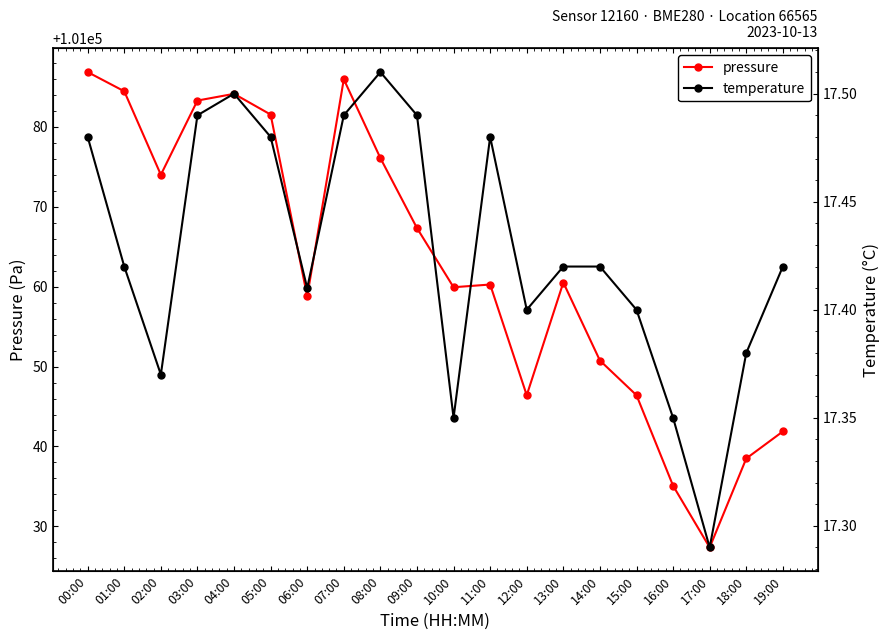

Rank the series by their maximum value, from lowest to highest.

temperature, pressure